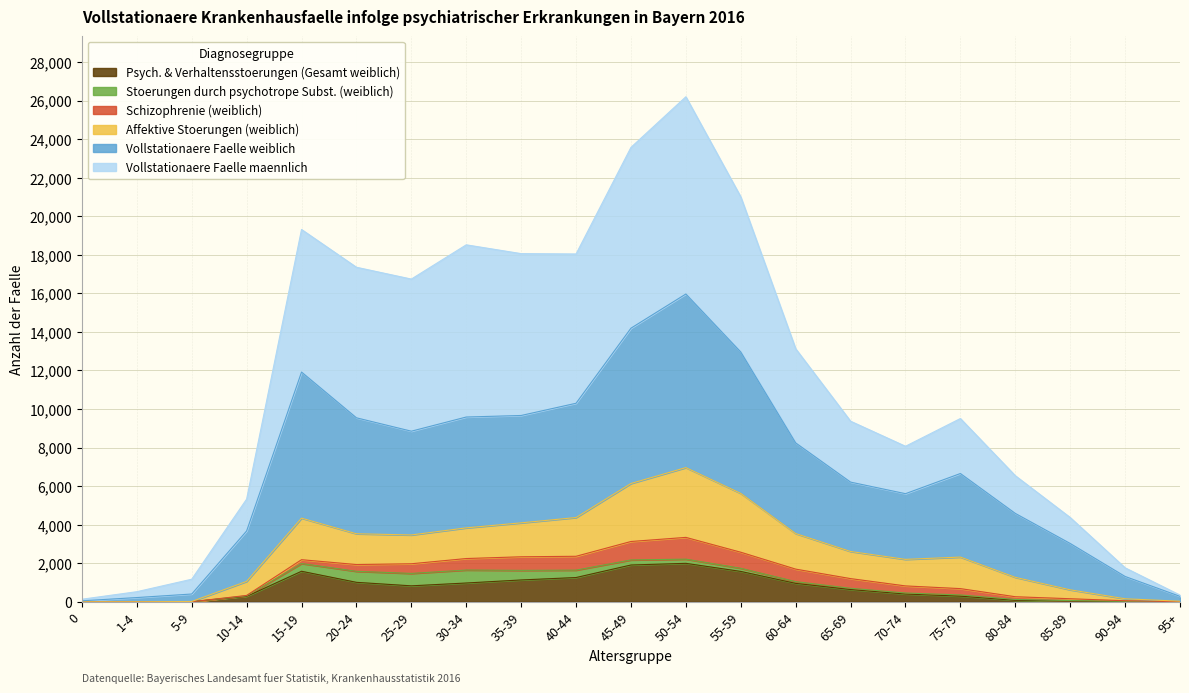

What are all the series names shown in the legend?

Psych. & Verhaltensstoerungen (Gesamt weiblich), Stoerungen durch psychotrope Subst. (weiblich), Schizophrenie (weiblich), Affektive Stoerungen (weiblich), Vollstationaere Faelle weiblich, Vollstationaere Faelle maennlich